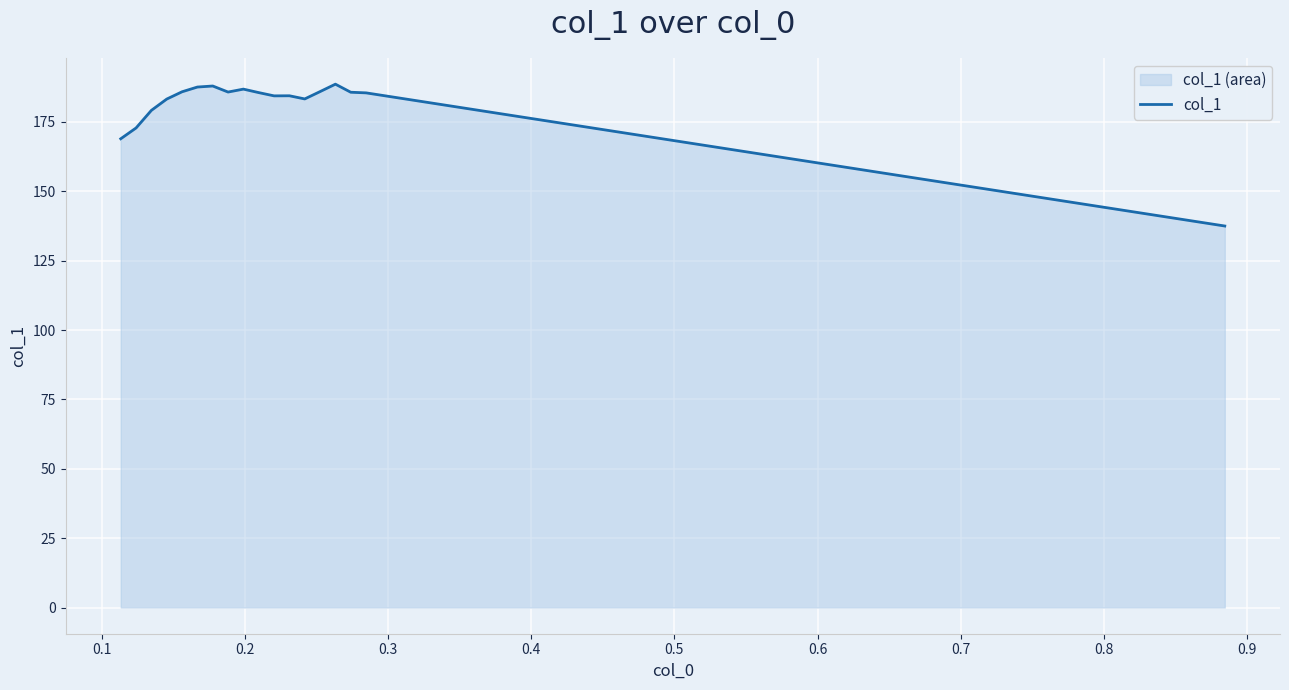

What is the greatest value displayed?

188.6